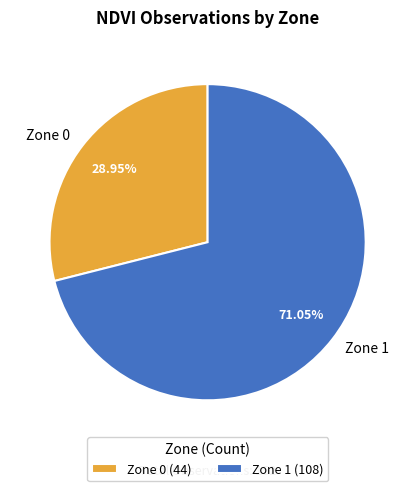

To the nearest percent, what is the difference between the largest and smallest slice percentages?

42%